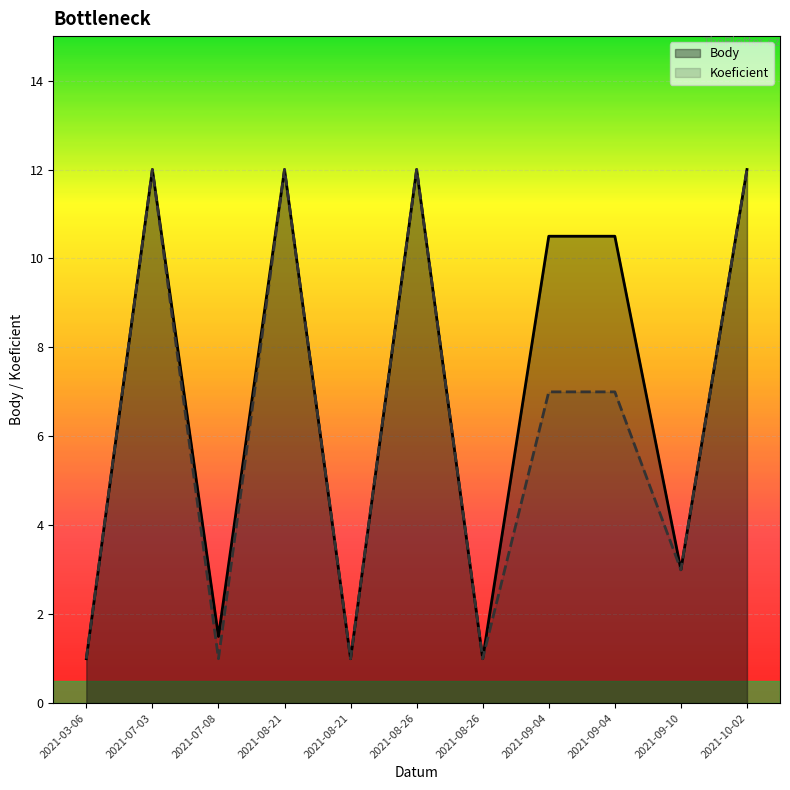

What is the maximum value shown in the chart?

12.0